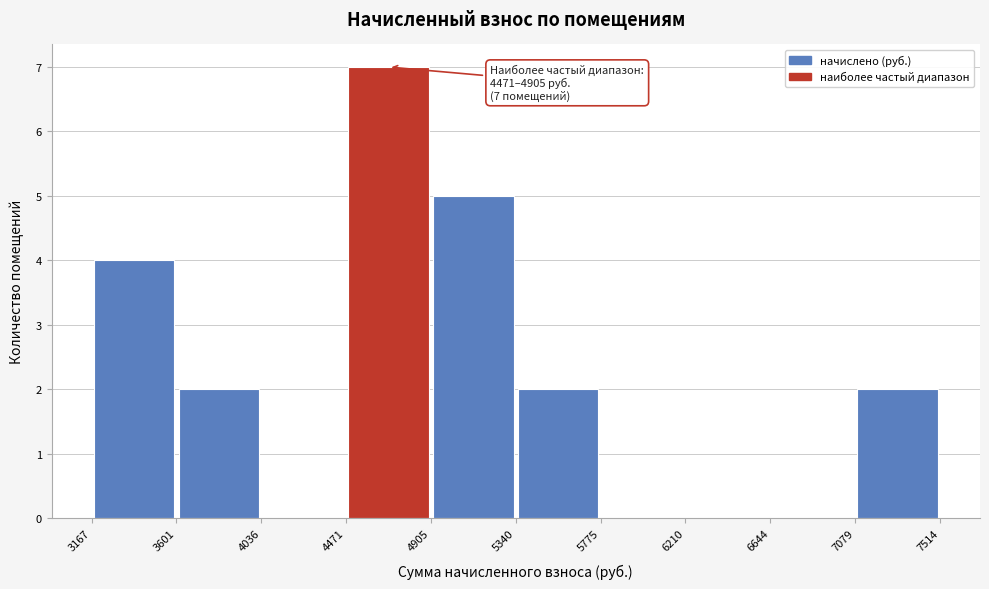

Over which range of the x-axis is the bar tallest?

4471 to 4905